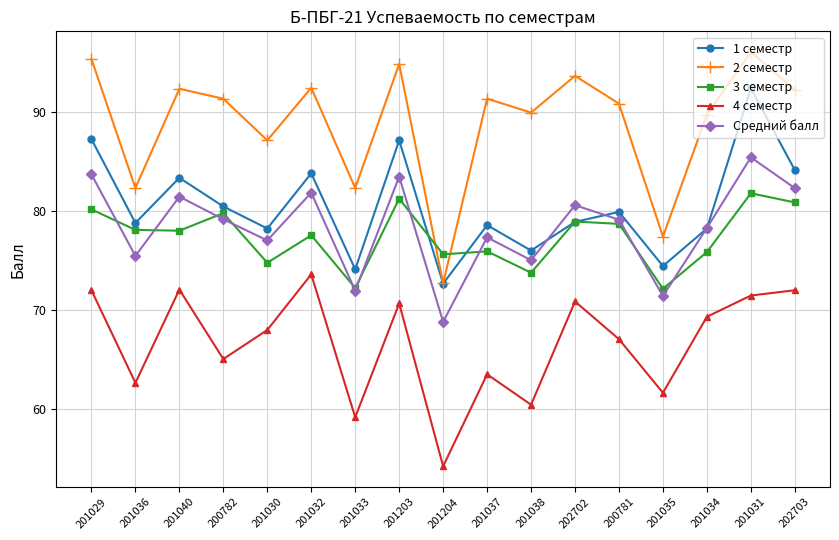

How many data points in 4 семестр are less than 68?

8